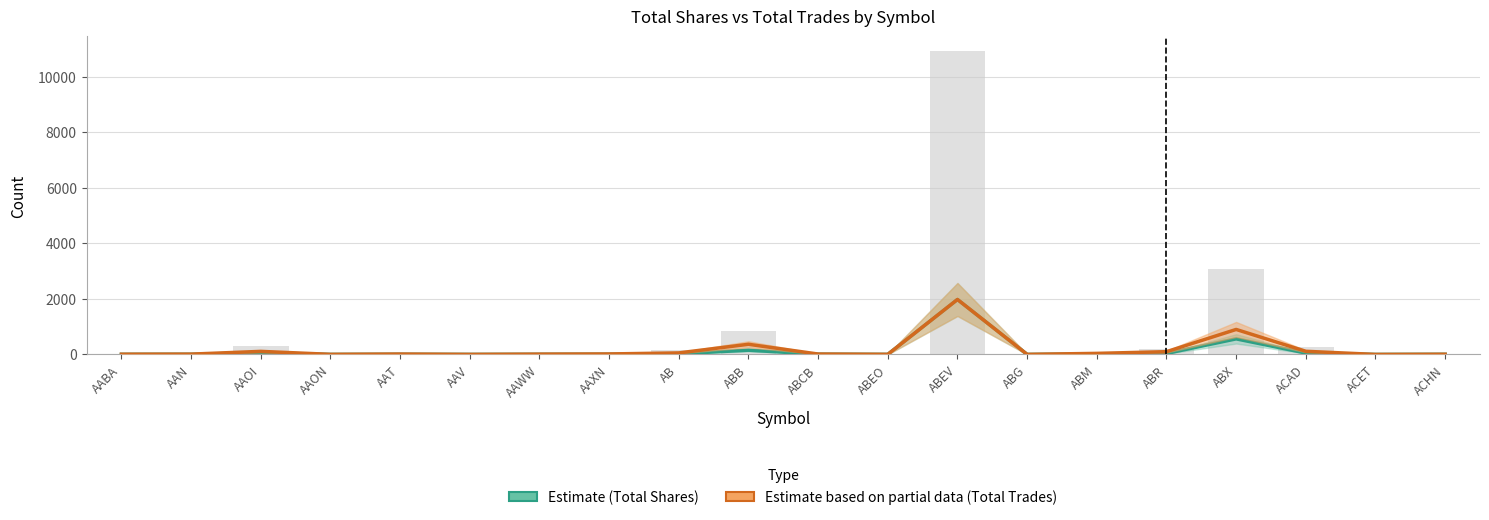

How many bars are there in total?

40